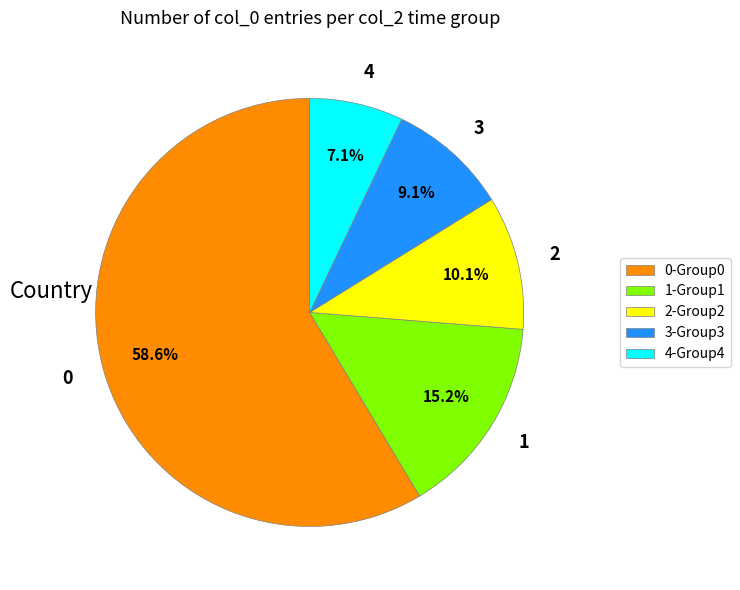

To the nearest percent, what is the average slice percentage?

20%